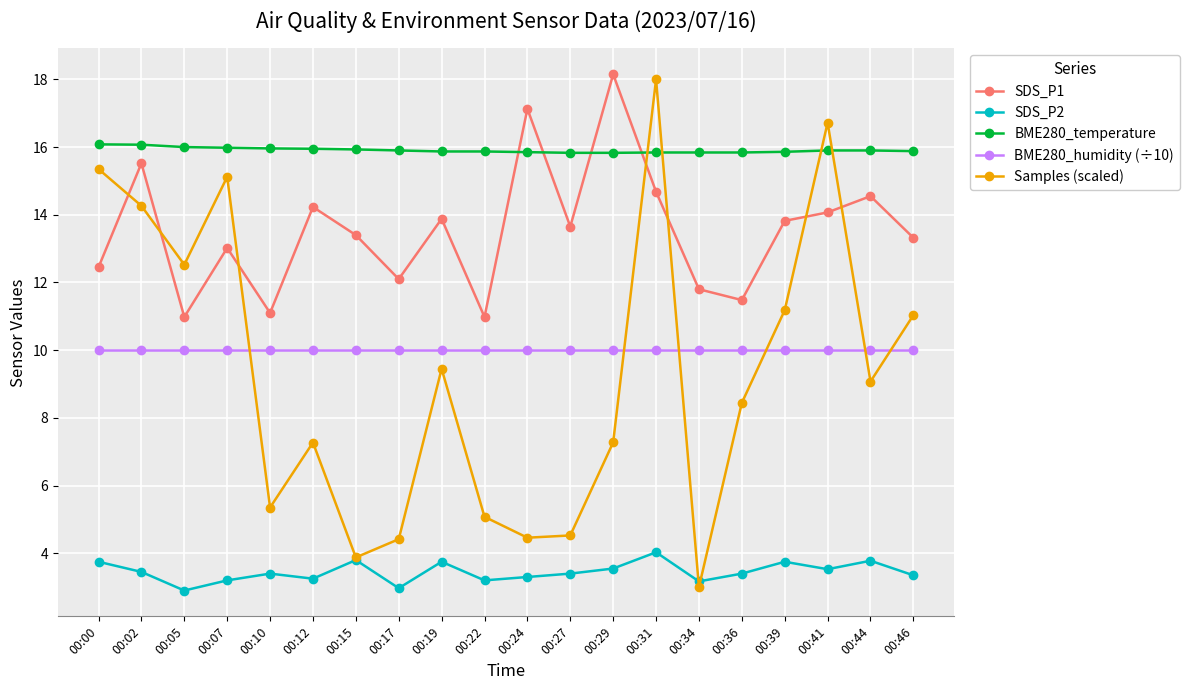

At how many categories does at least one series exceed 13?

20